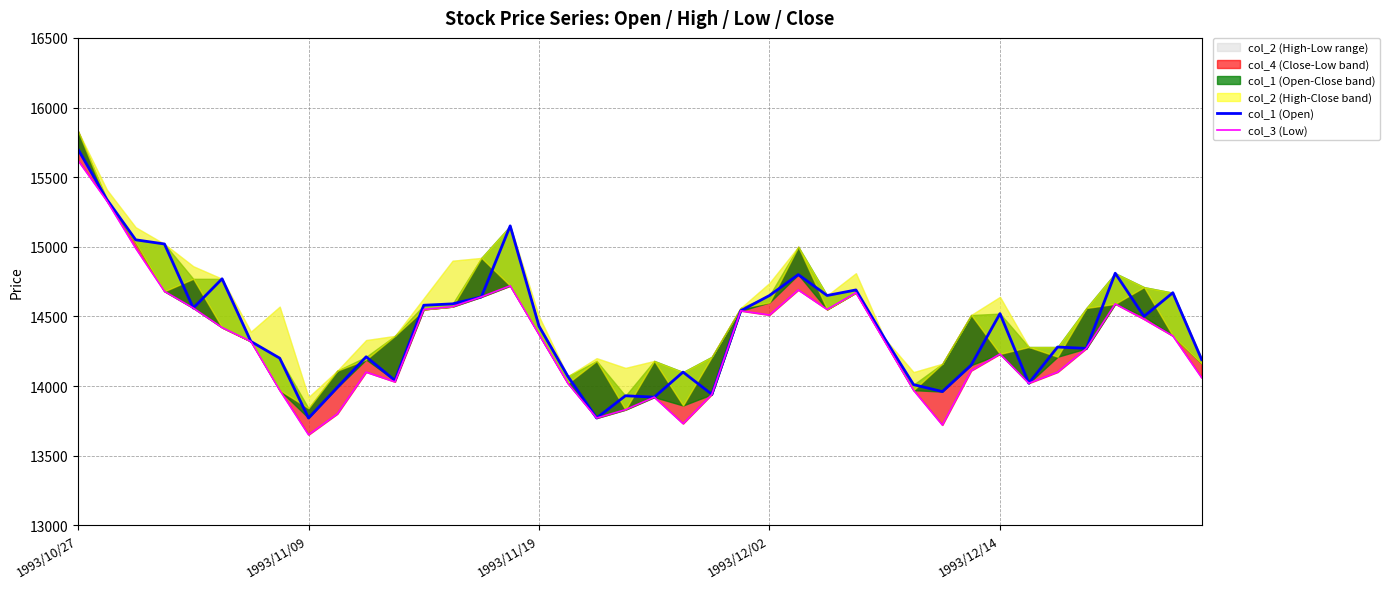

At 11, list the series in order from largest to smallest.

col_1 (Open), col_3 (Low)